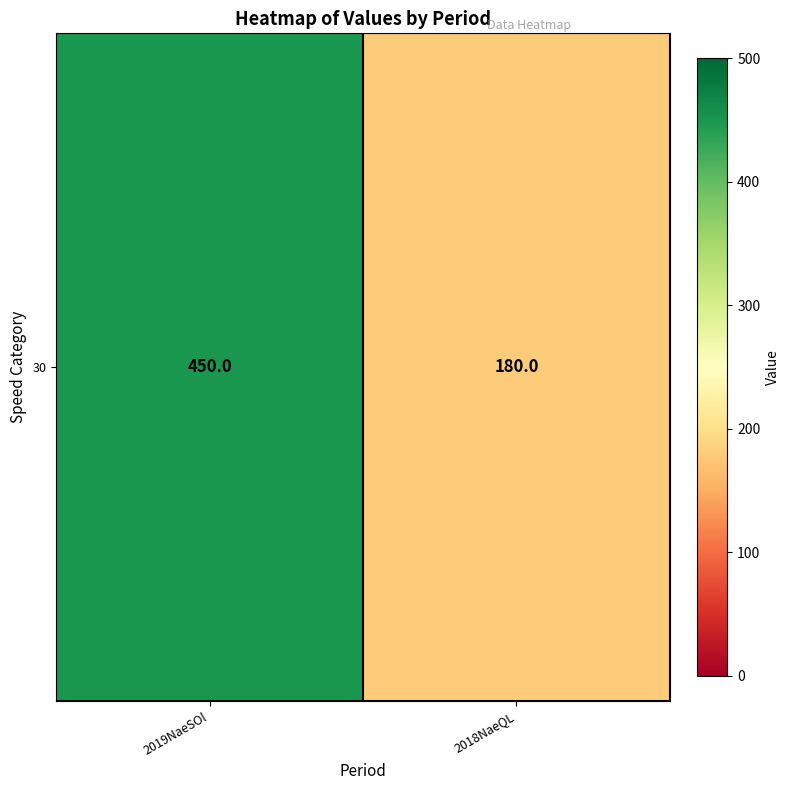

The chart shows a value of 616 at 2019NaeSOl. True or false?

False